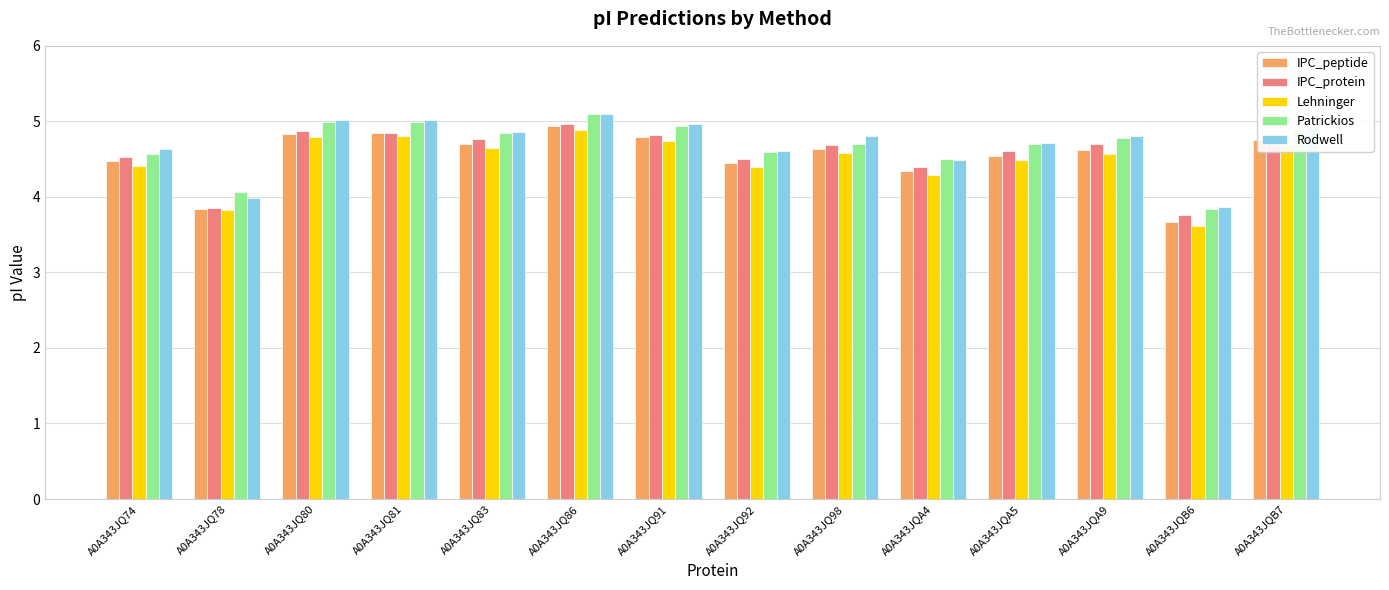

What is the lowest value of the Patrickios series?

3.8